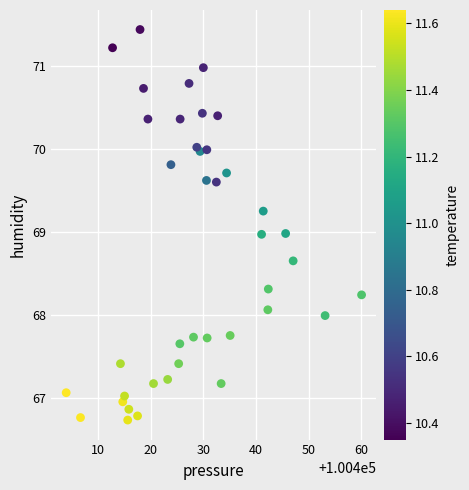

What is the range of Y values (max minus min)?

4.7